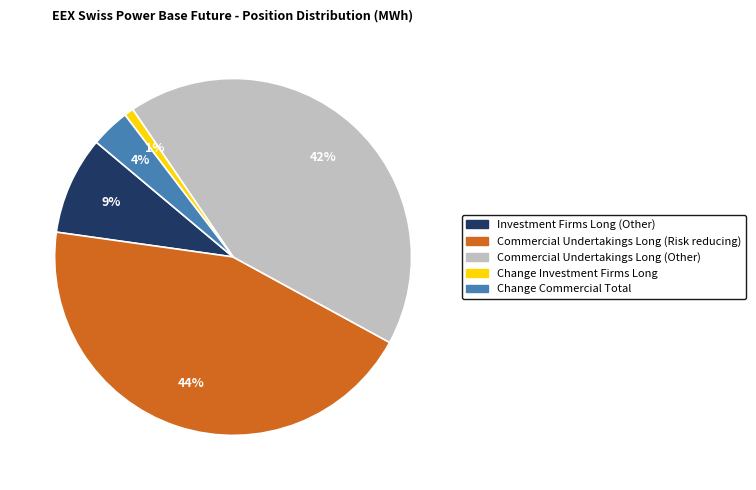

Is the sum of Change Investment Firms Long and Commercial Undertakings Long (Risk reducing) greater than half?

No